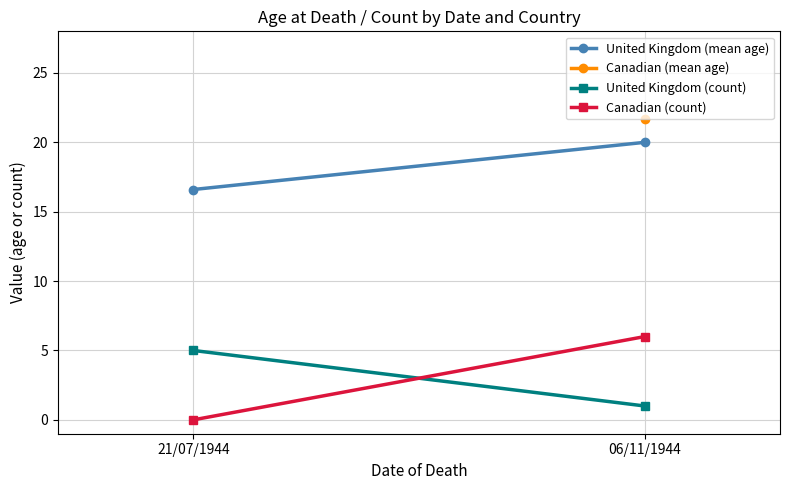

What are all the series names shown in the legend?

United Kingdom (mean age), United Kingdom (count), Canadian (count)